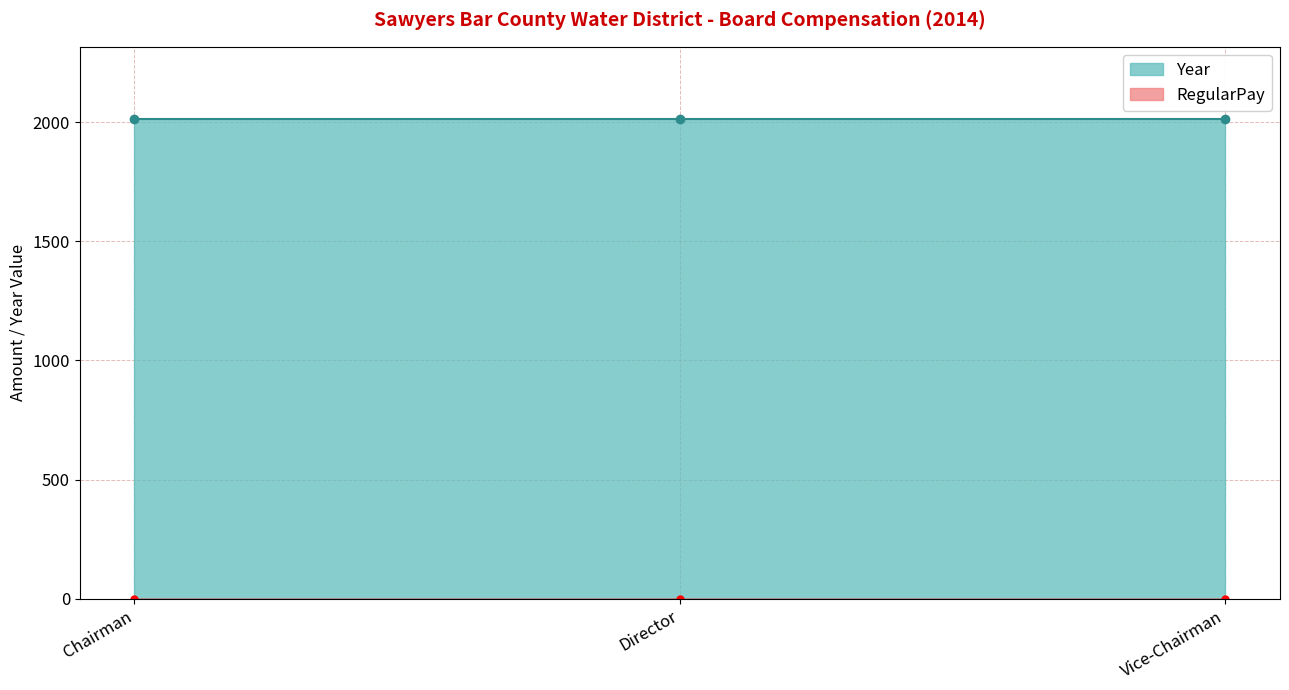

Which series changed the most between Chairman and Vice-Chairman?

Year